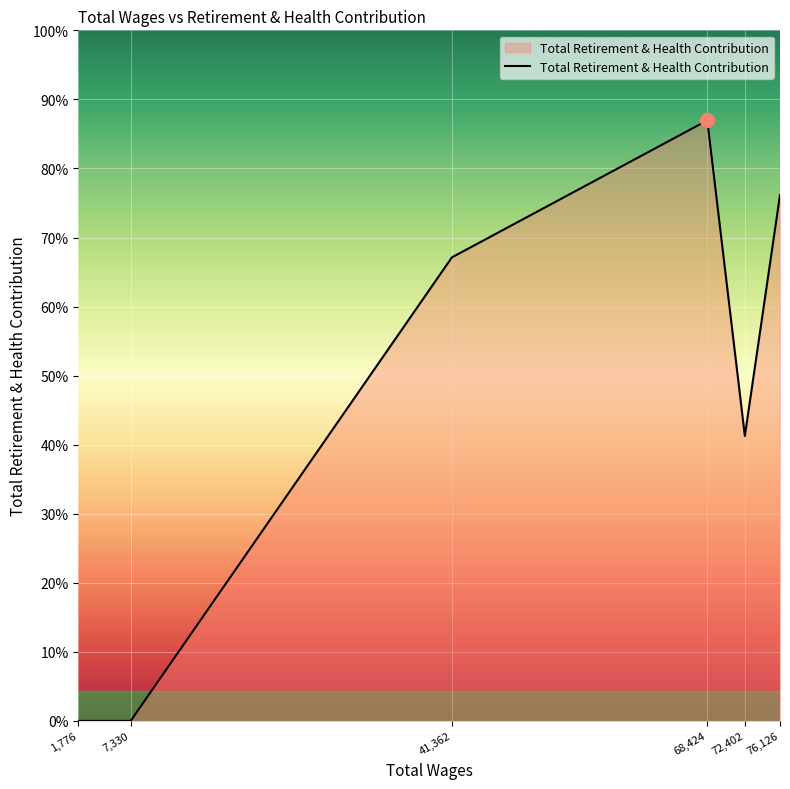

Does the chart display data point markers on the line(s)?

No